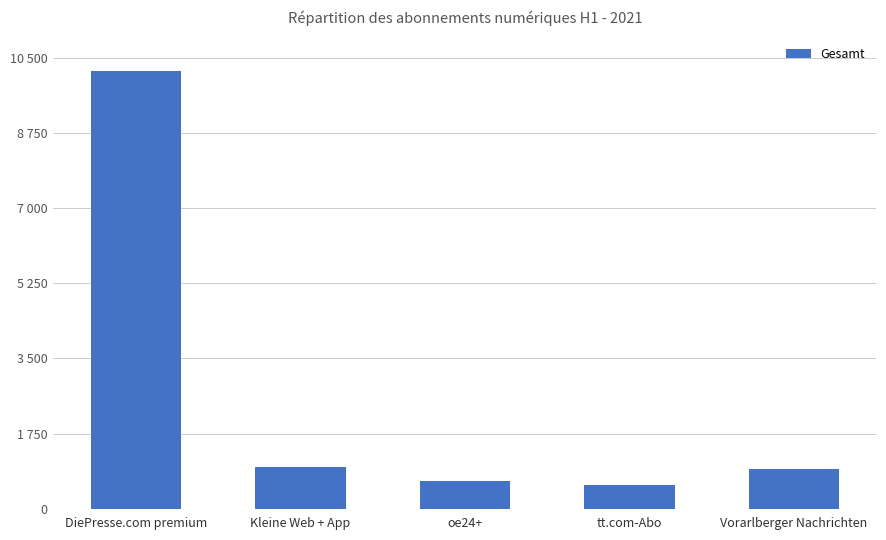

List the labels in order of value, largest first.

DiePresse.com premium, Kleine Web + App, Vorarlberger Nachrichten, oe24+, tt.com-Abo